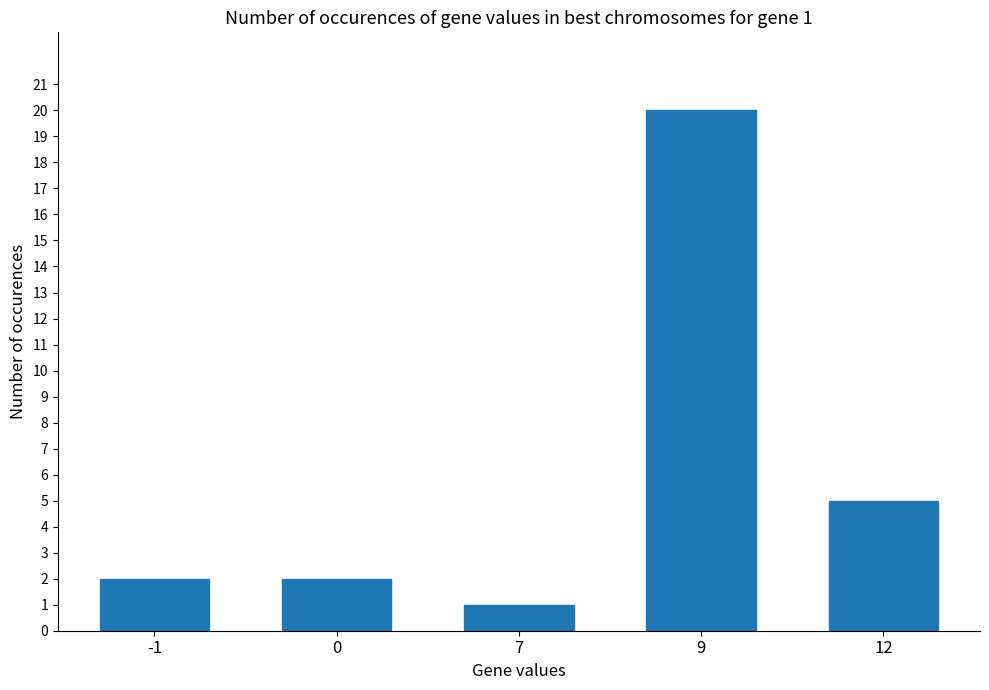

What is the sum of all values?

30